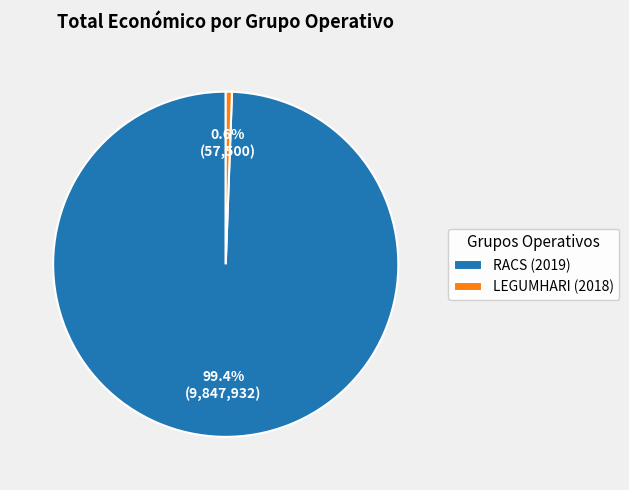

Does any single category account for the majority?

Yes